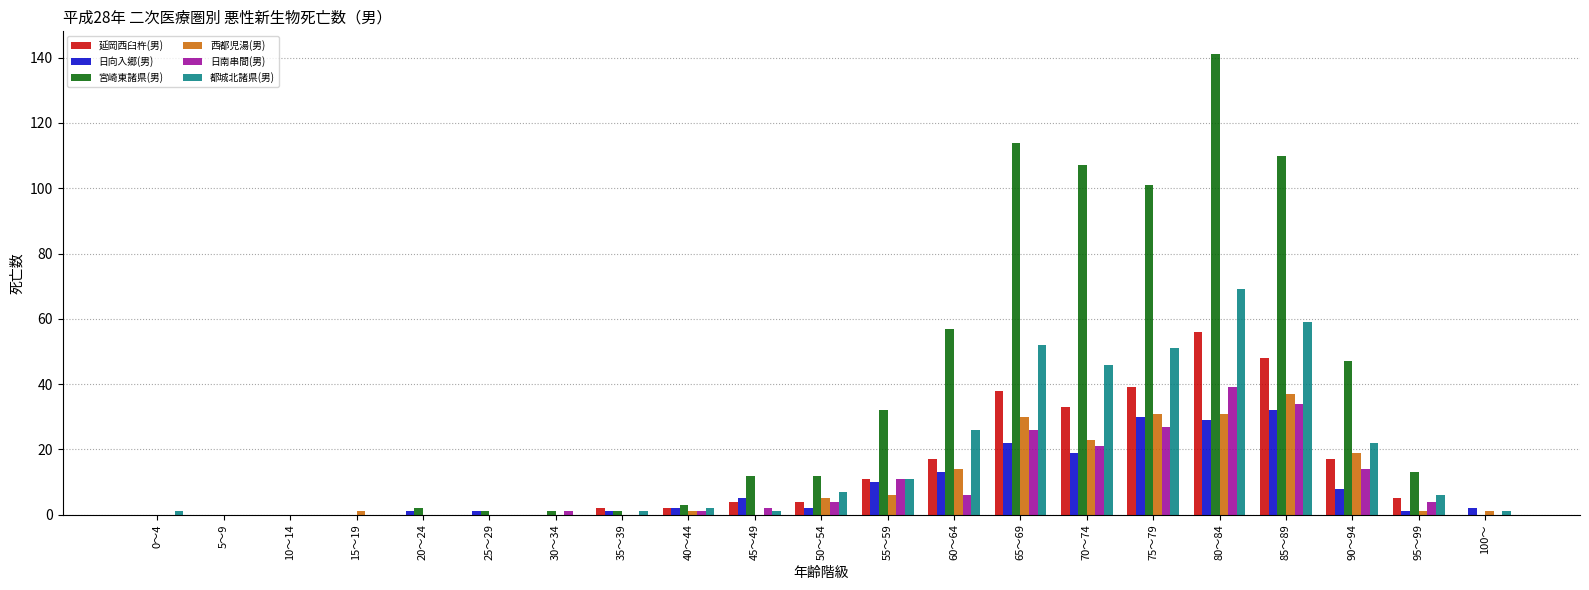

What is the greatest value displayed?

141